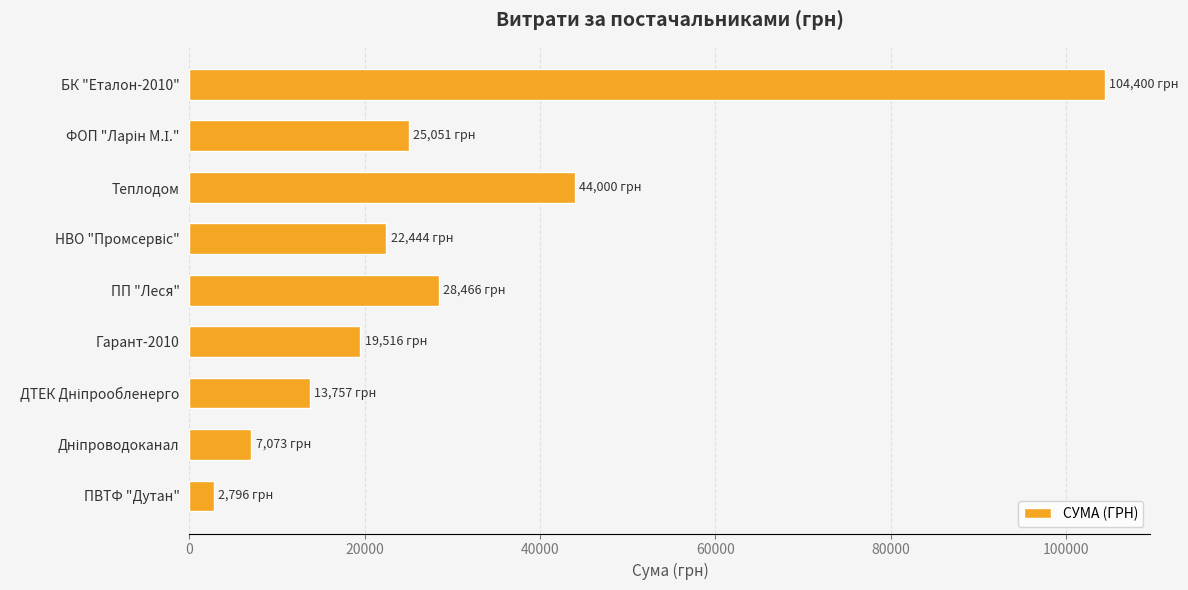

What is the change in value from БК "Еталон-2010" to ПП "Леся"?

-75934.3